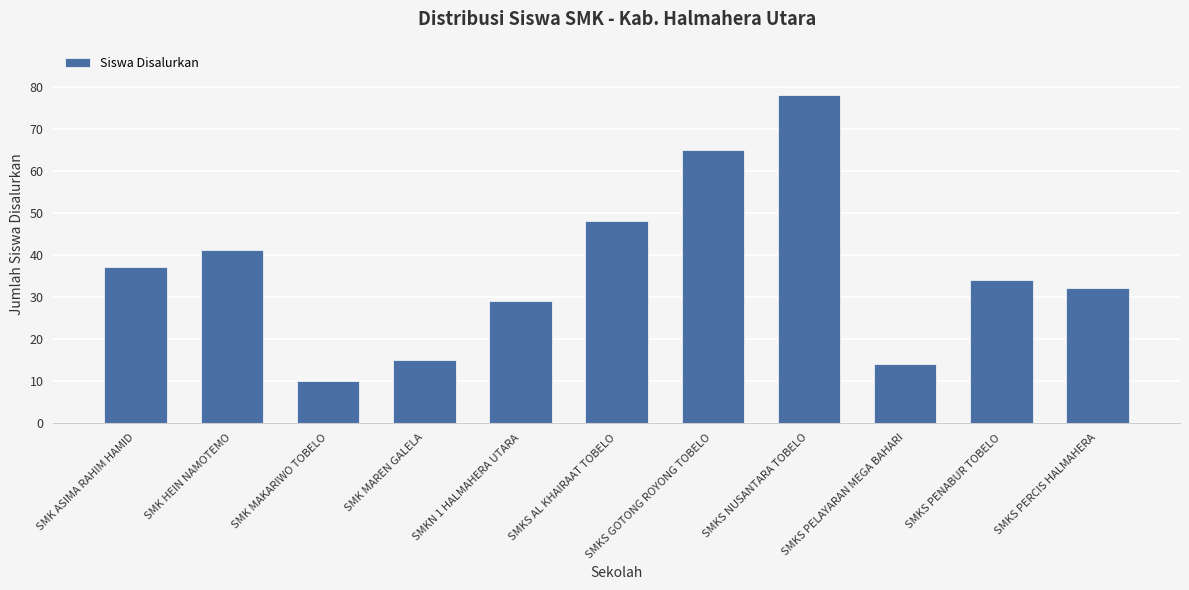

How many data points does each series have?

11